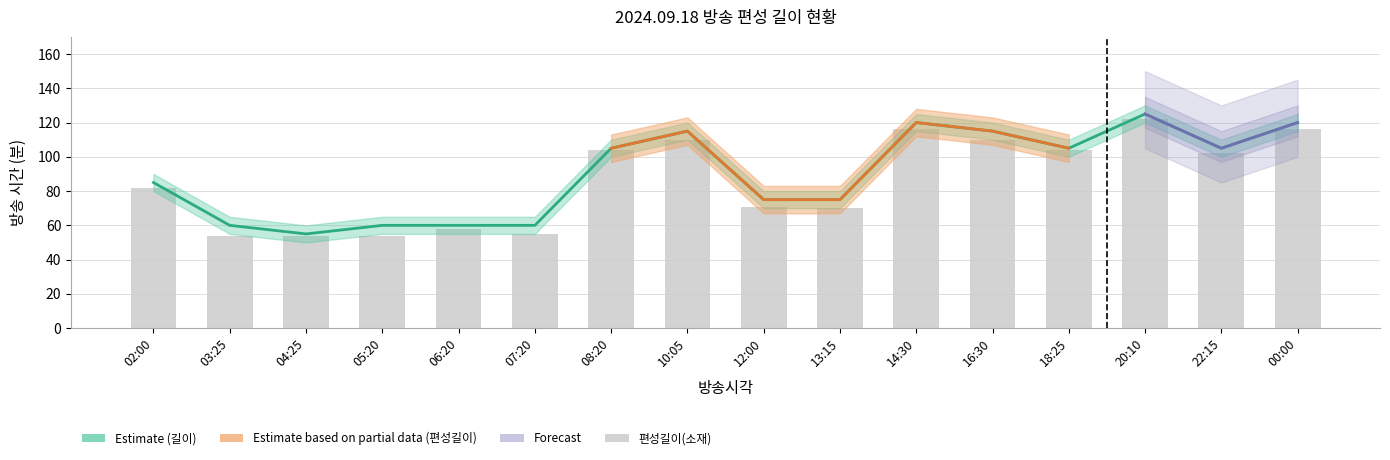

Reading right to left, transcribe all the data shown in this chart.

편성길이(소재): 00:00=116	22:15=102	20:10=122	18:25=104	16:30=110	14:30=116	13:15=70	12:00=71	10:05=110	08:20=104	07:20=55	06:20=58	05:20=54	04:25=54	03:25=54	02:00=82
길이: 00:00=120	22:15=105	20:10=125	18:25=105	16:30=115	14:30=120	13:15=75	12:00=75	10:05=115	08:20=105	07:20=60	06:20=60	05:20=60	04:25=55	03:25=60	02:00=85